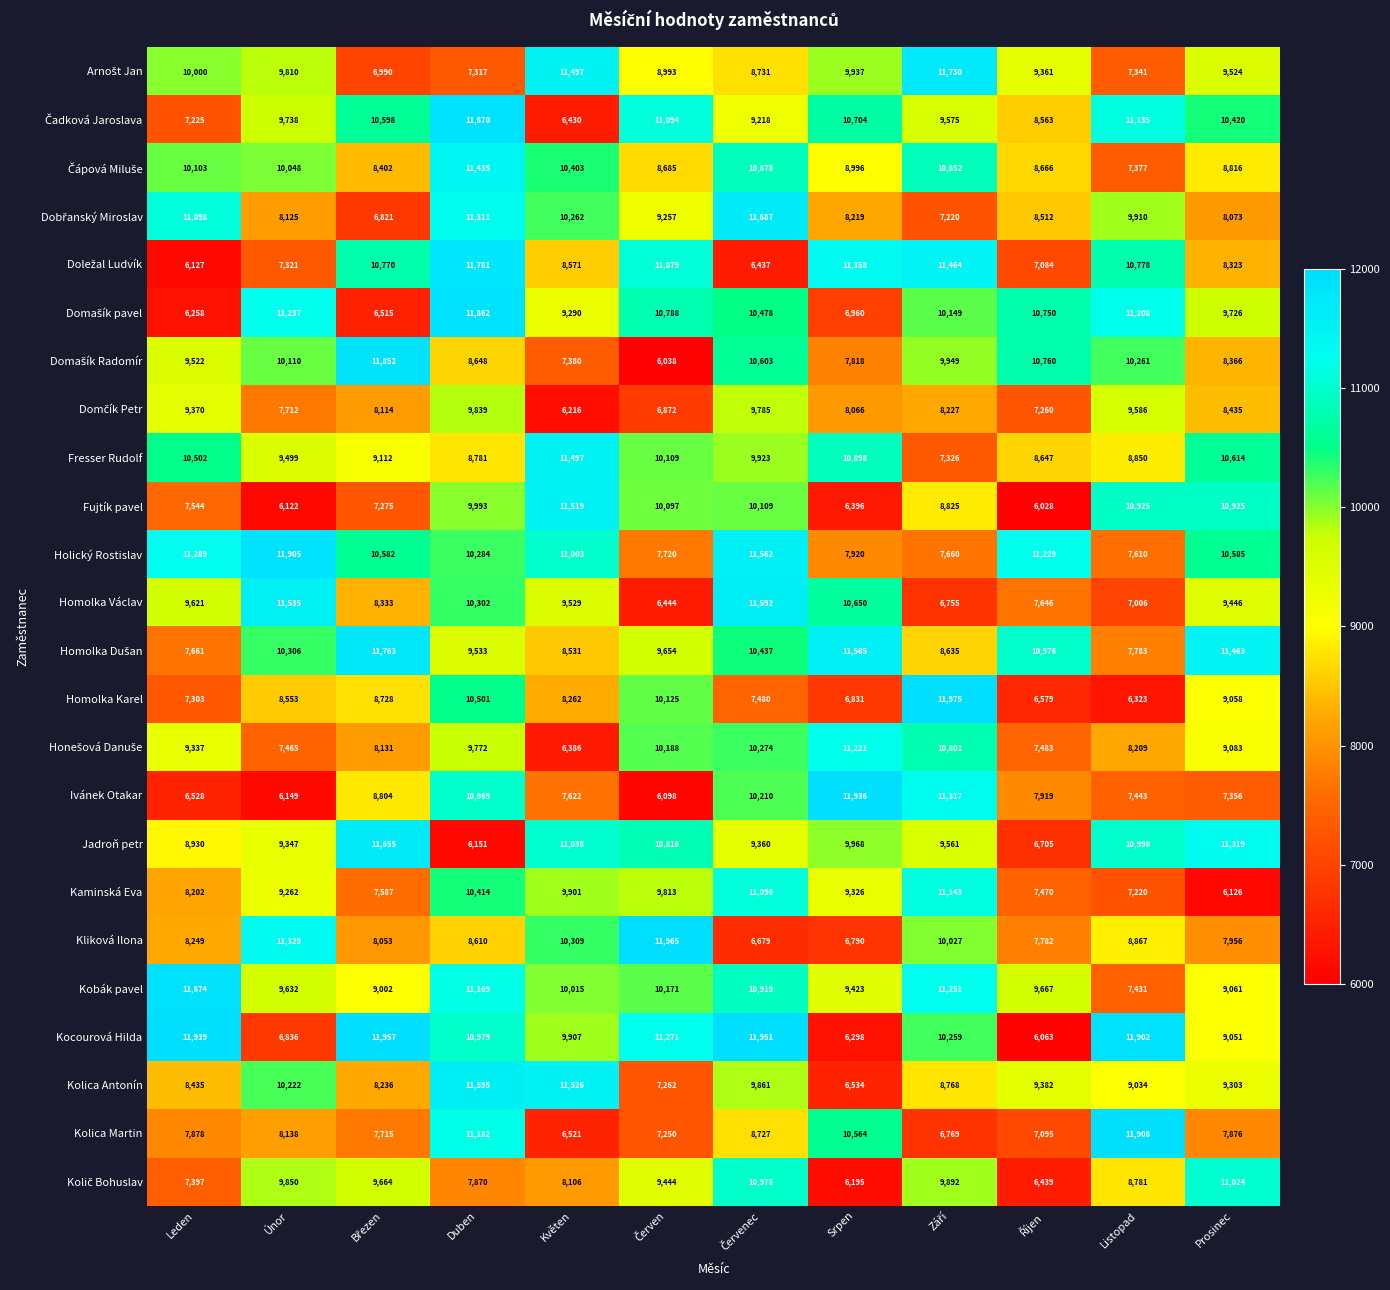

Count the number of categories in the chart.

12